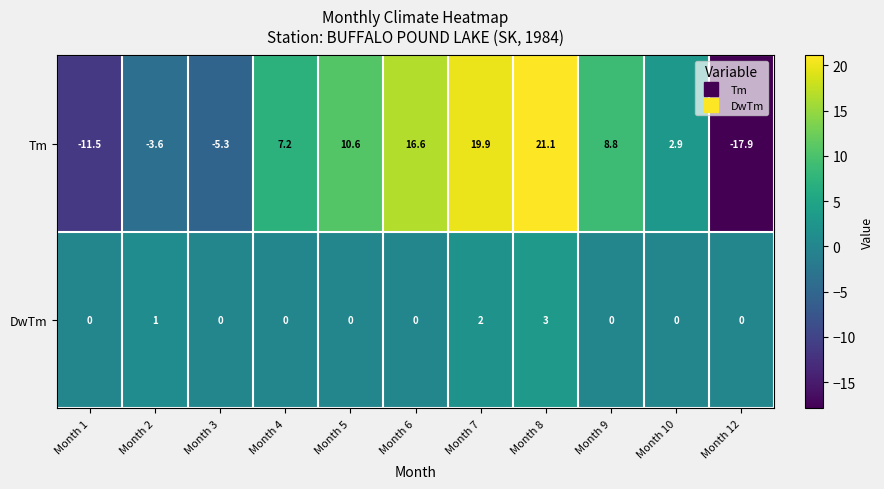

What is the sum of all DwTm values?

6.0